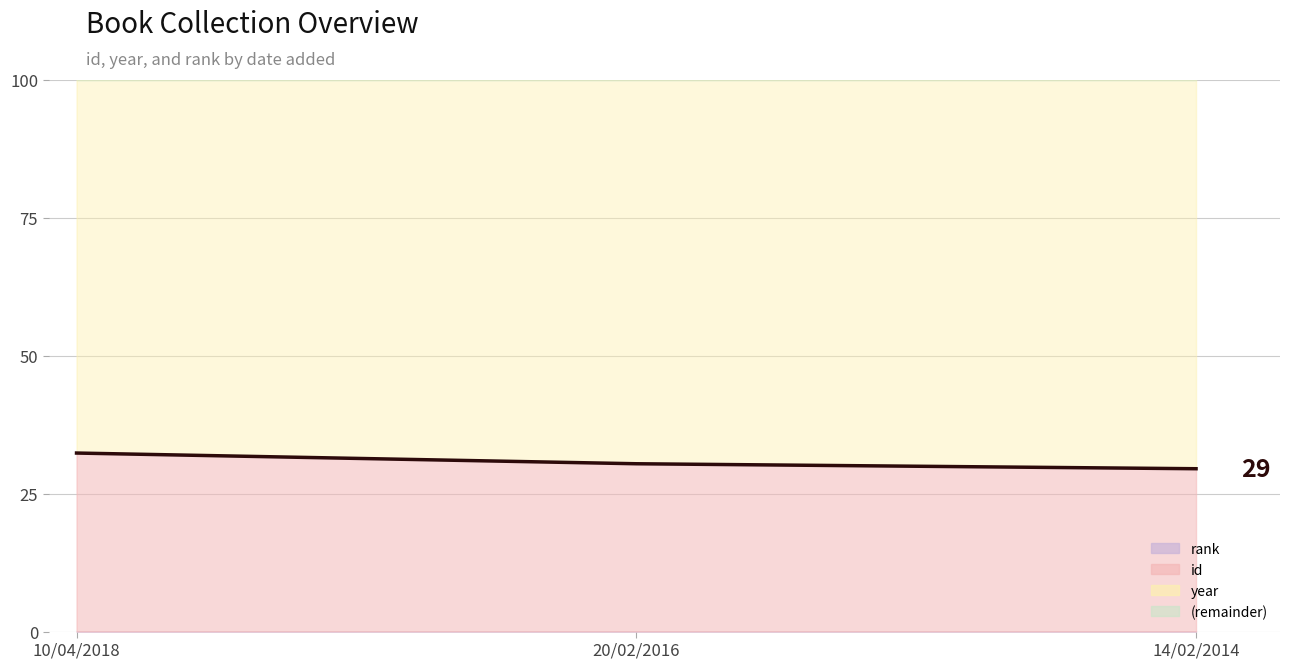

What is the sum of the values at 10/04/2018 and 14/02/2014?

61.8